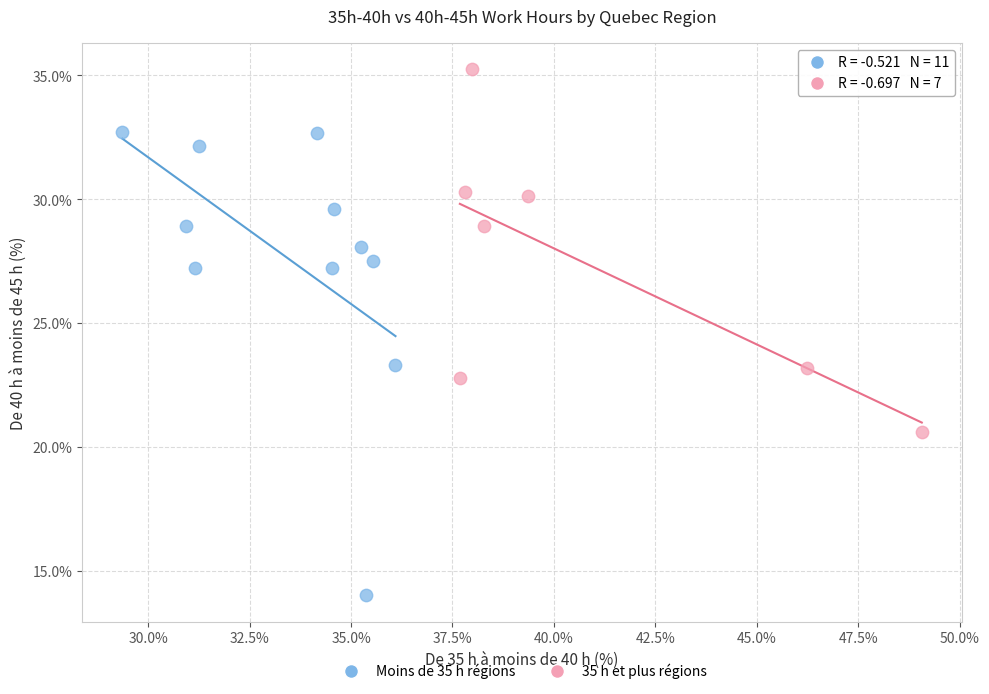

What are all the series names shown in the legend?

Moins de 35 h régions, 35 h et plus régions